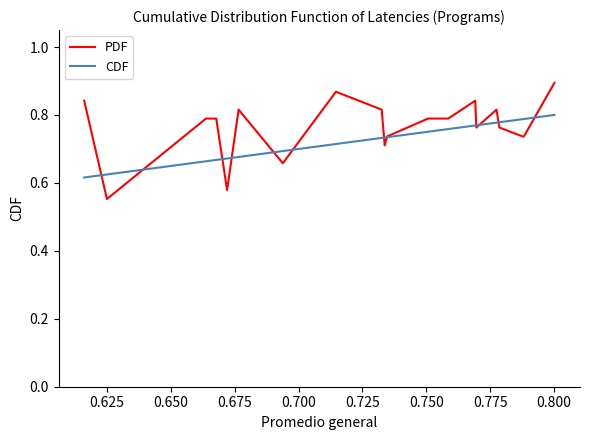

How many intersections are there between CDF and PDF?

12